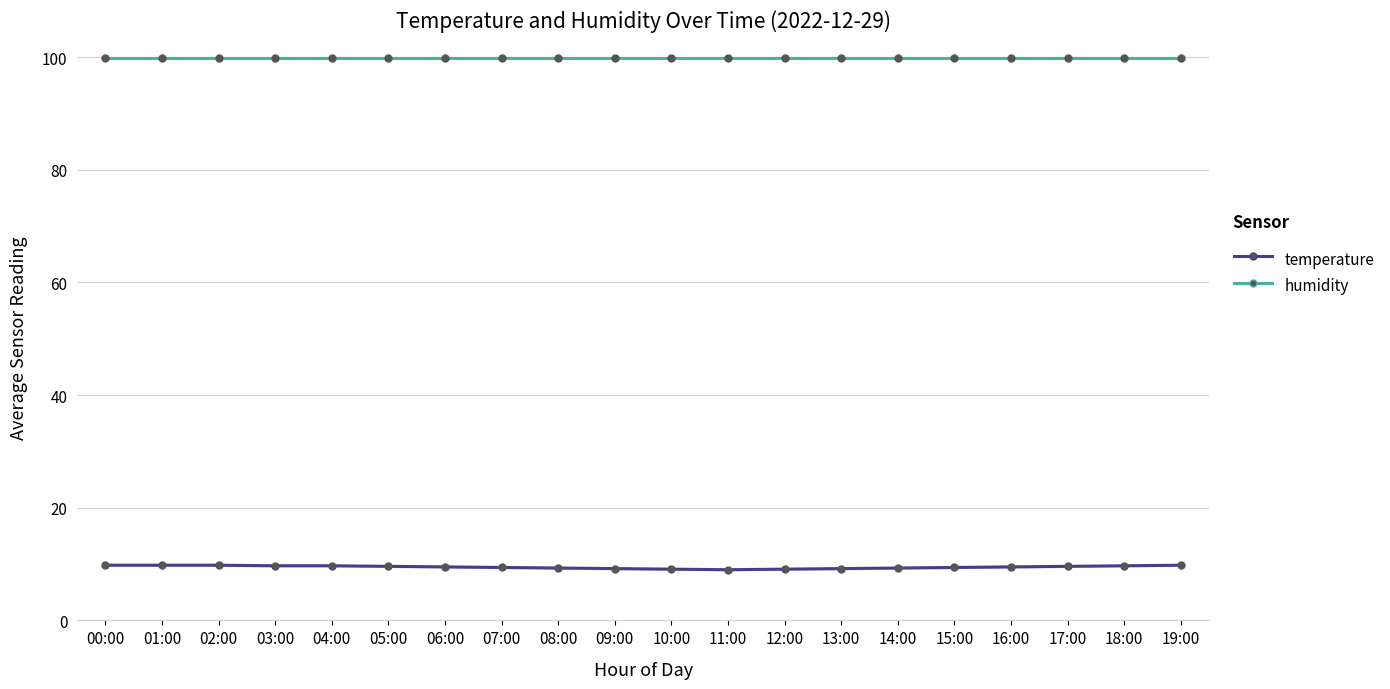

What is the maximum value shown in the chart?

99.9